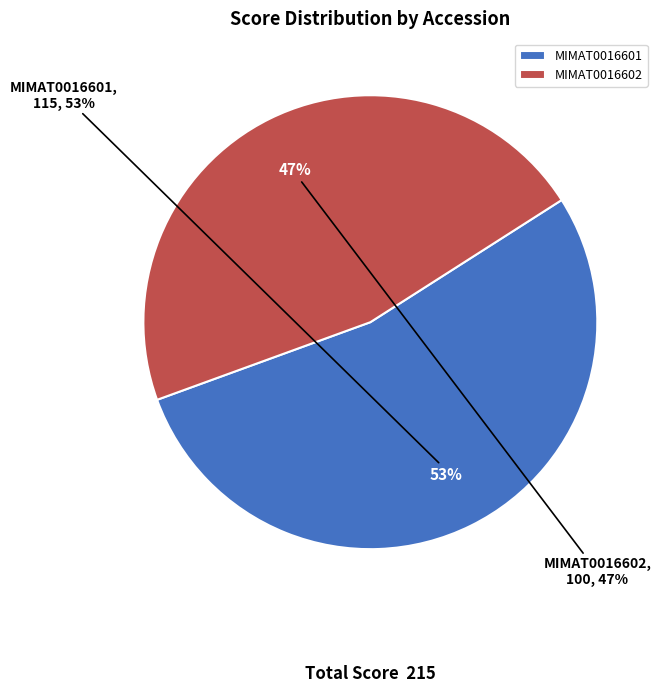

Rank the categories by value from highest to lowest.

MIMAT0016601, MIMAT0016602